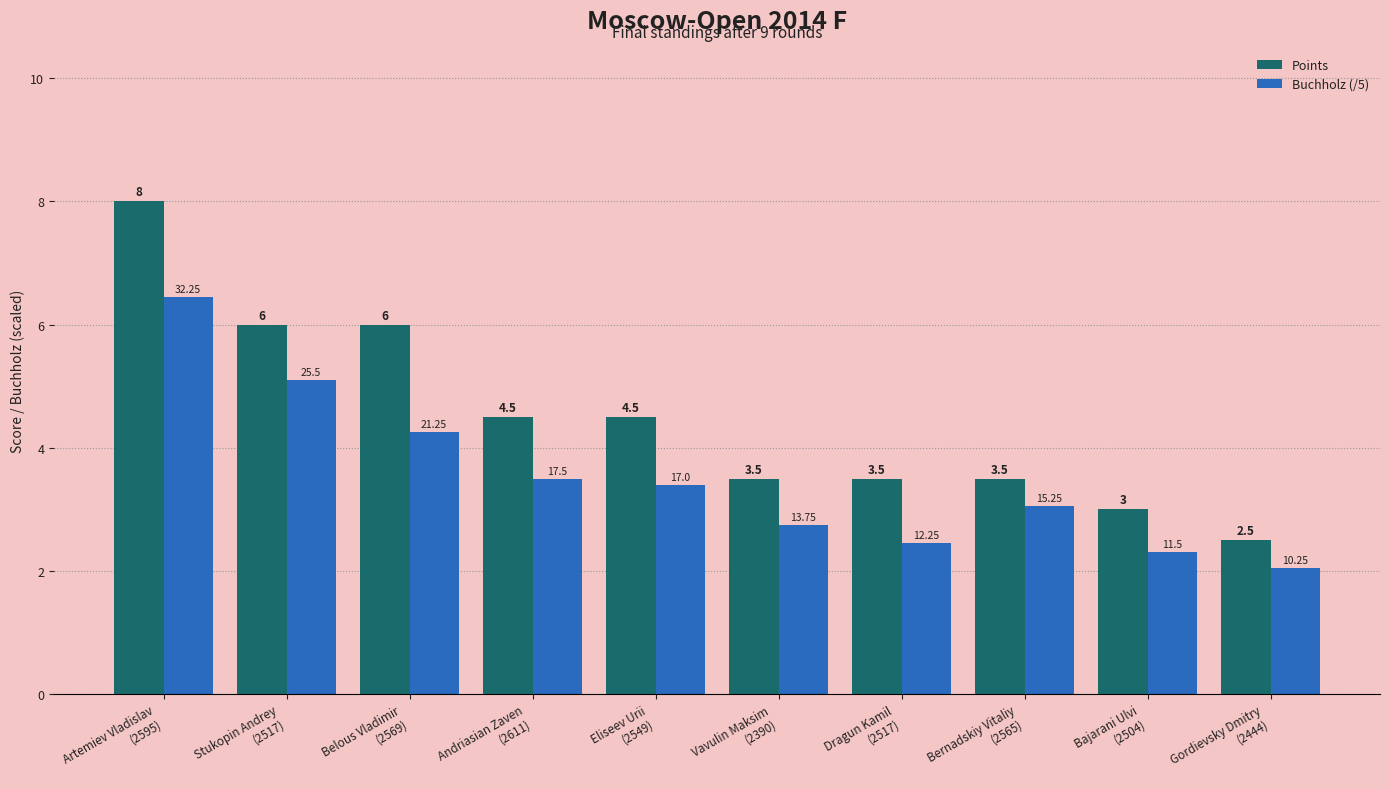

Rank the series by their maximum value, from lowest to highest.

Buchholz (/5), Points